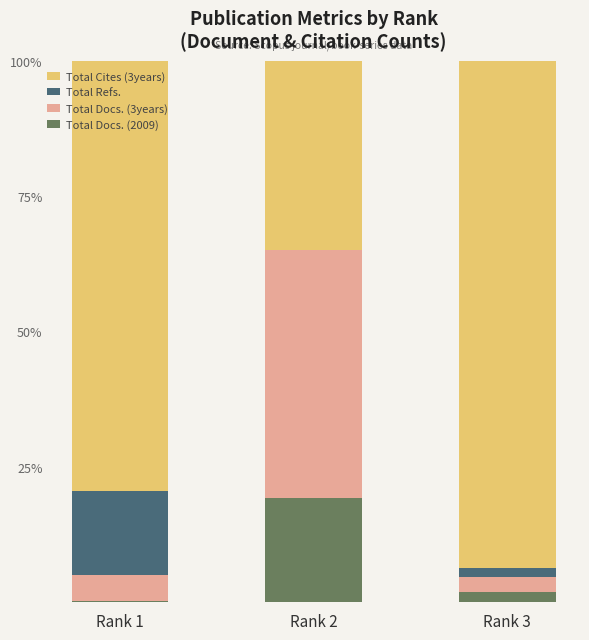

The Total Docs. (2009) series shows 1.7 at Rank 3. True or false?

True